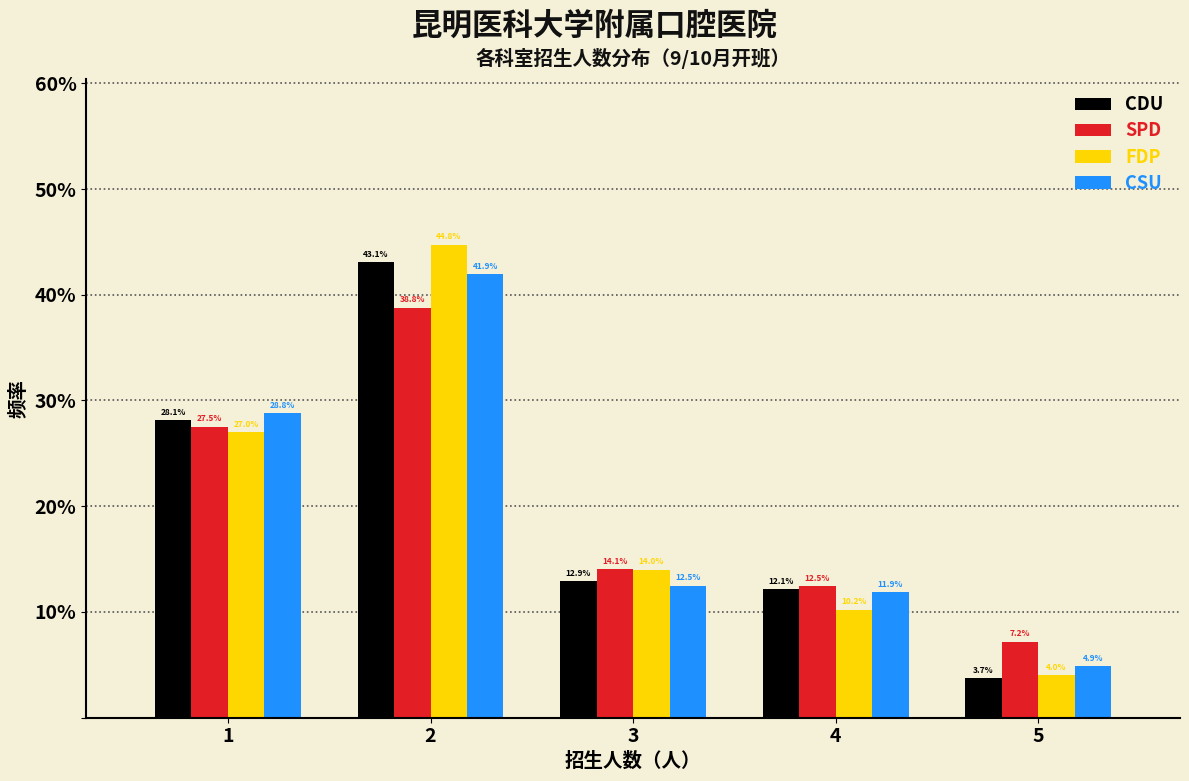

Reading left to right, list every range on the x-axis with the height of the bar of each series over it.

0.5 to 1.5: CDU=28.1	SPD=27.5	FDP=27.0	CSU=28.8
1.5 to 2.5: CDU=43.1	SPD=38.8	FDP=44.8	CSU=41.9
2.5 to 3.5: CDU=12.9	SPD=14.1	FDP=14.0	CSU=12.5
3.5 to 4.5: CDU=12.1	SPD=12.5	FDP=10.2	CSU=11.9
4.5 to 5.5: CDU=3.7	SPD=7.2	FDP=4.0	CSU=4.9